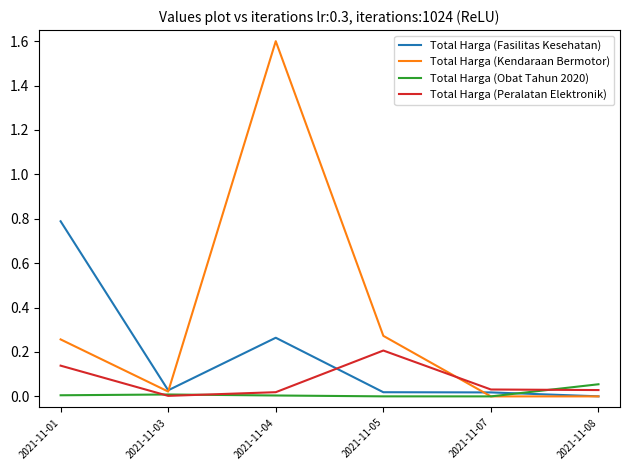

At which label is Total Harga (Fasilitas Kesehatan) closest to 0?

2021-11-08